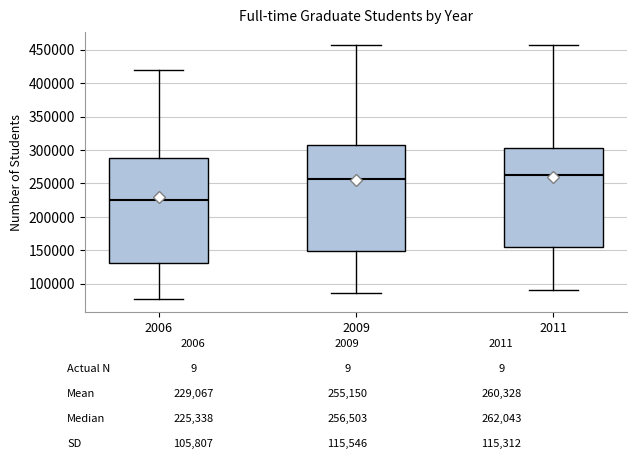

Reading left to right, transcribe this box plot: for each box, give where its median line is, the range the box spans, and where its two whiskers end, as read against the y-axis. The values are not printed on the chart, so give them approximately, as read against the axis.

2006: median 225000, box 130000 to 290000, whiskers 75000 to 420000
2009: median 255000, box 150000 to 305000, whiskers 85000 to 455000
2011: median 260000, box 155000 to 305000, whiskers 90000 to 455000